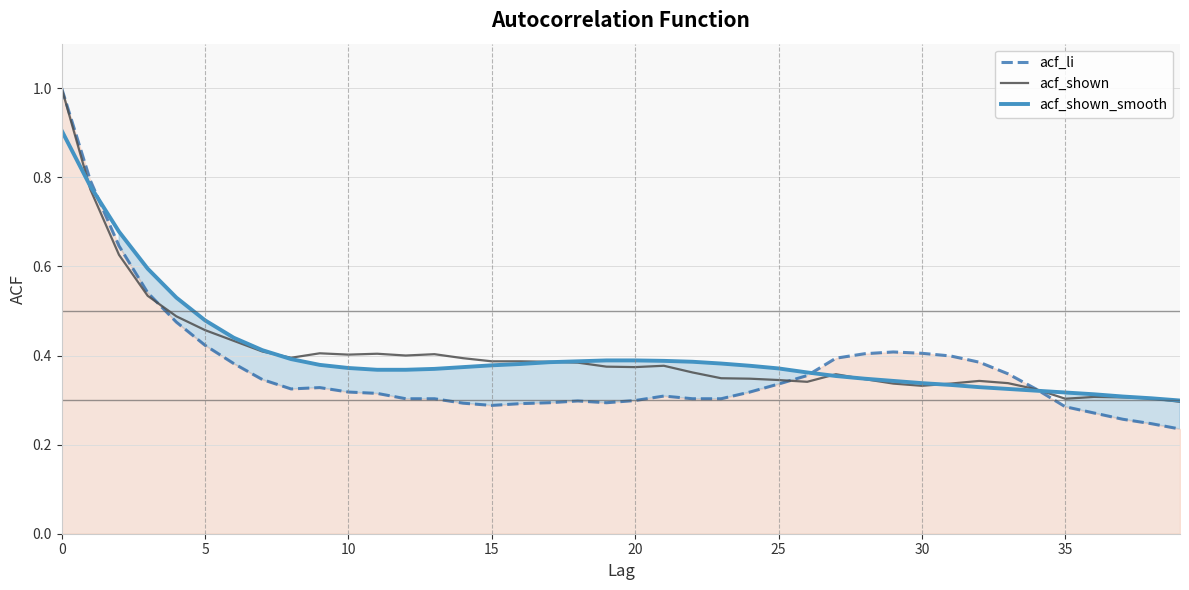

Which category has the highest value across all series?

0